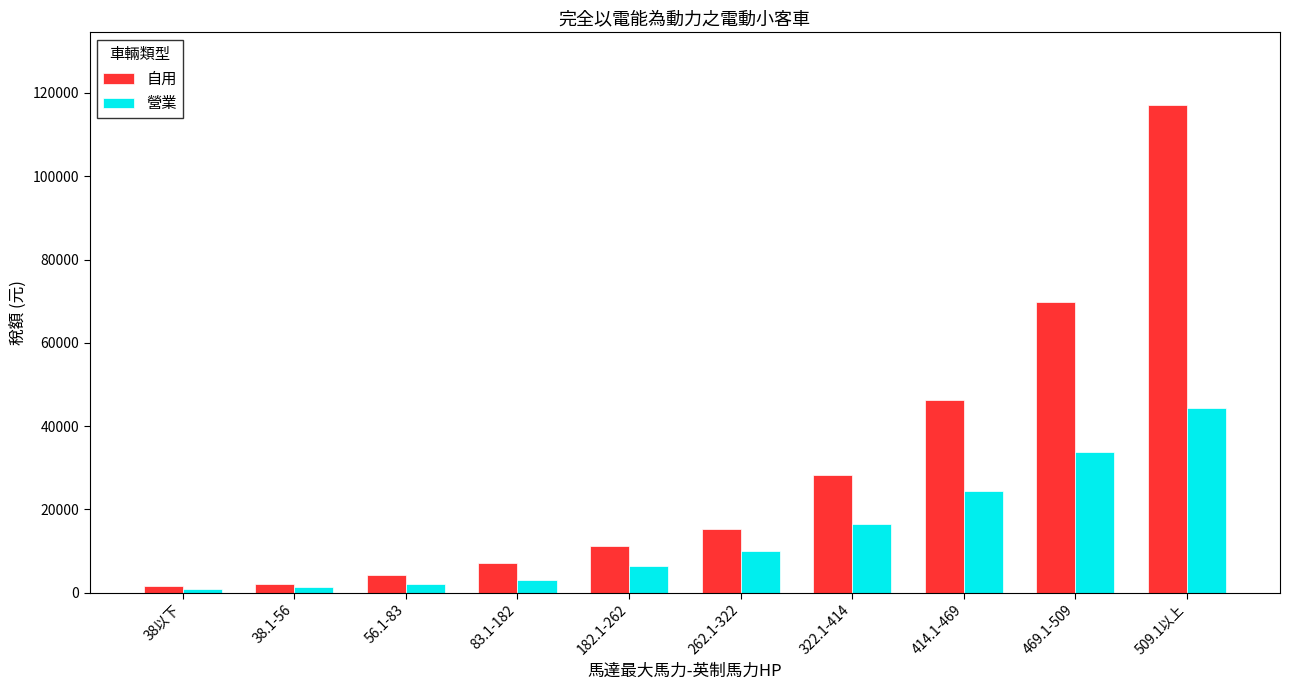

Rank the series by their maximum value, from highest to lowest.

自用, 營業